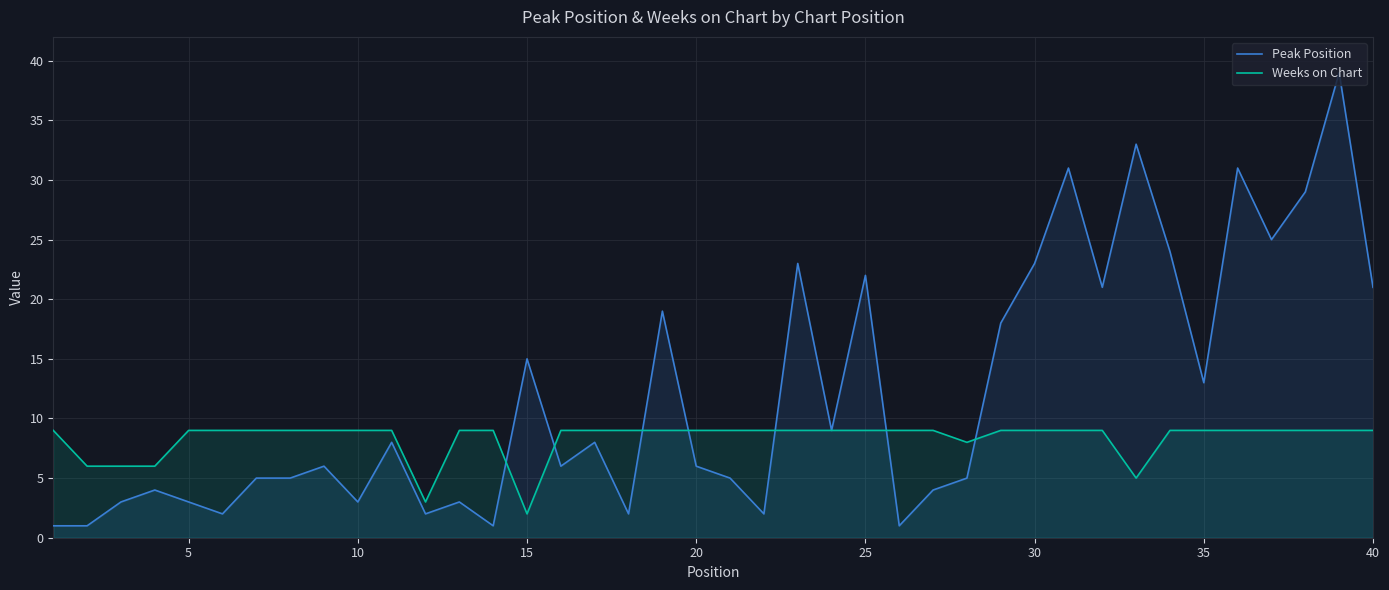

The Weeks on Chart series shows 9 at 10. True or false?

True